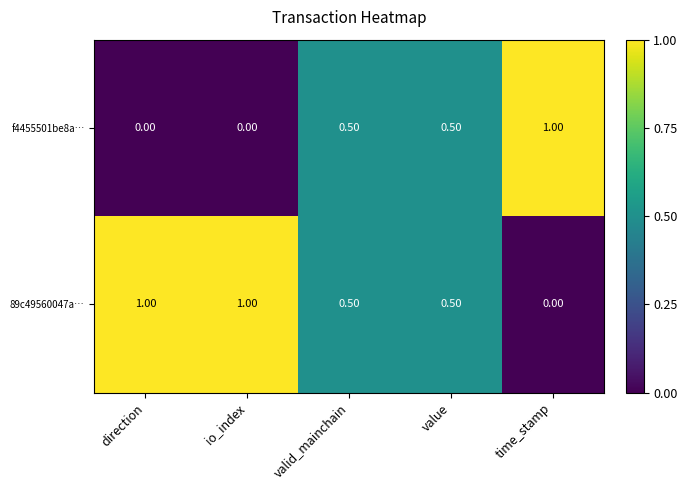

At direction, list the series in order from largest to smallest.

89c49560047a…, f4455501be8a…